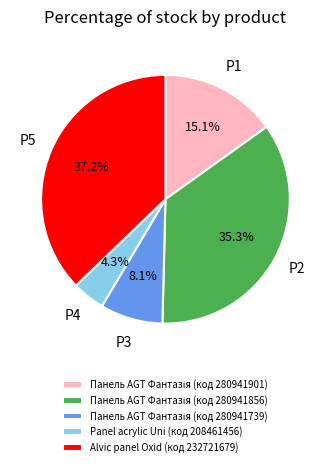

Is there a majority slice in this chart?

No